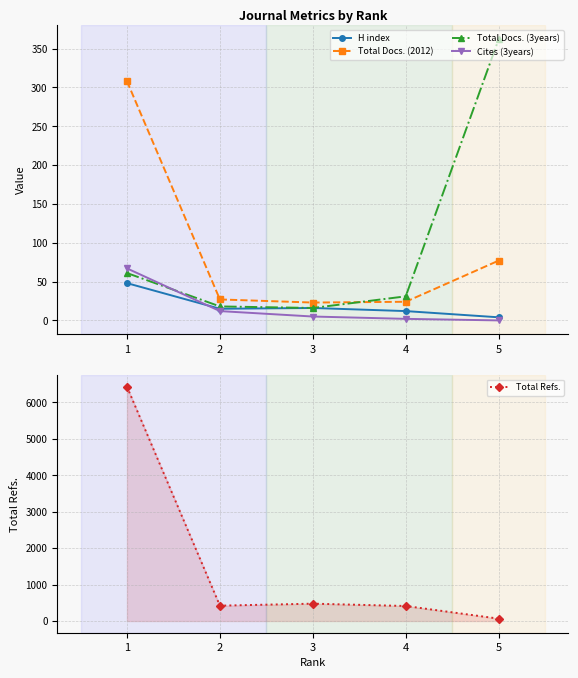

True or false: H index and Total Docs. (3years) cross at least once.

False